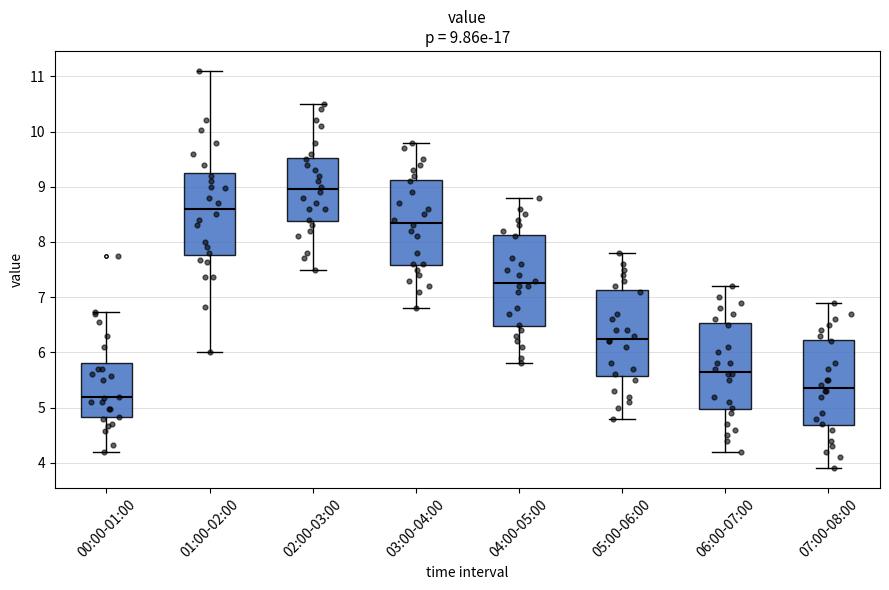

Which box's median line is the lowest?

00:00-01:00